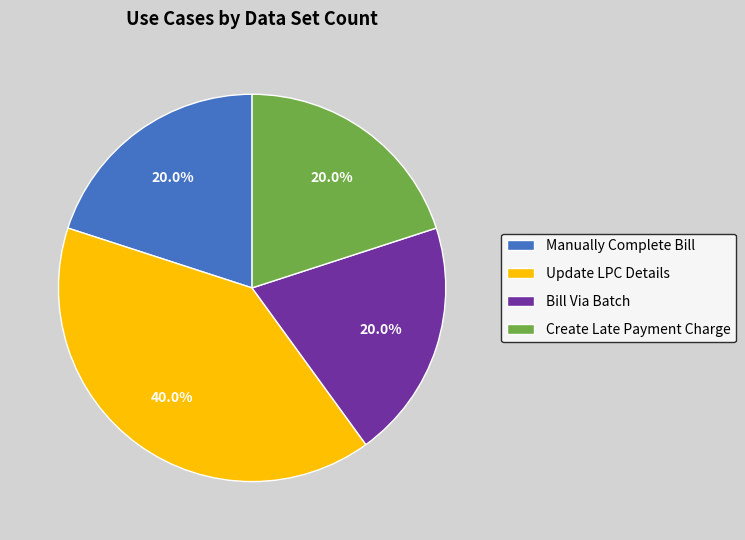

How many segments does this pie chart have?

4